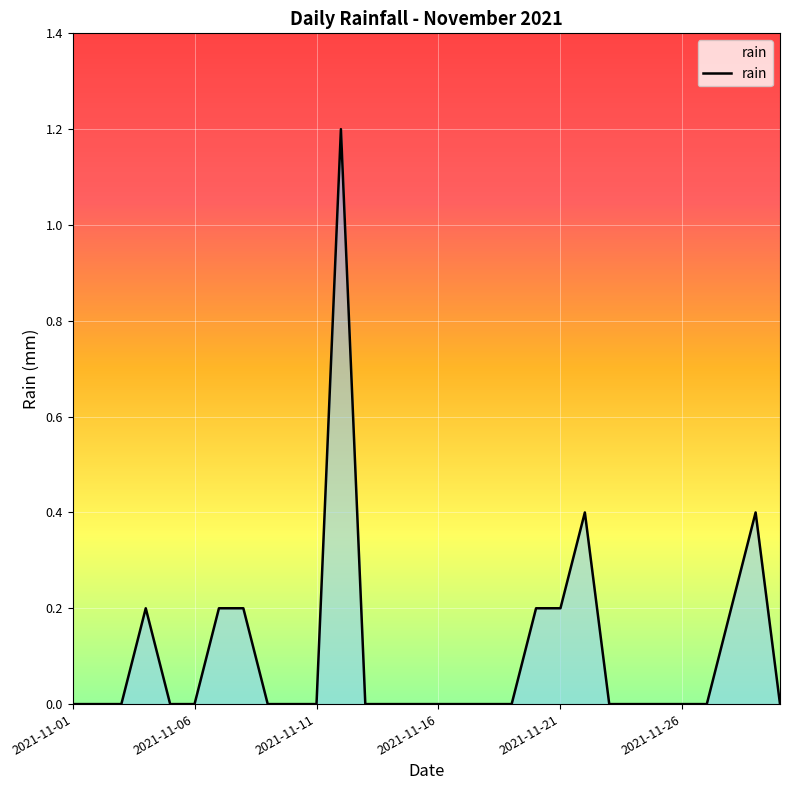

Count the number of categories in the chart.

30